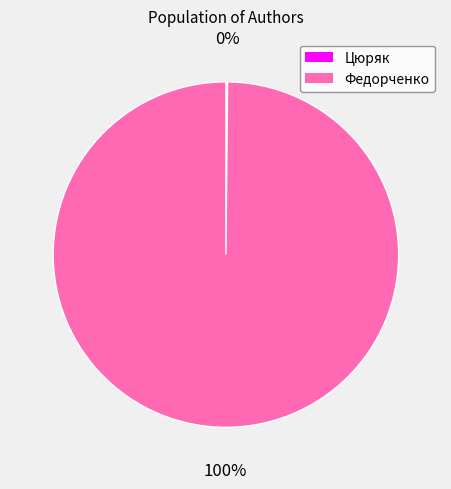

Does Федорченко account for over 50% of the chart?

Yes